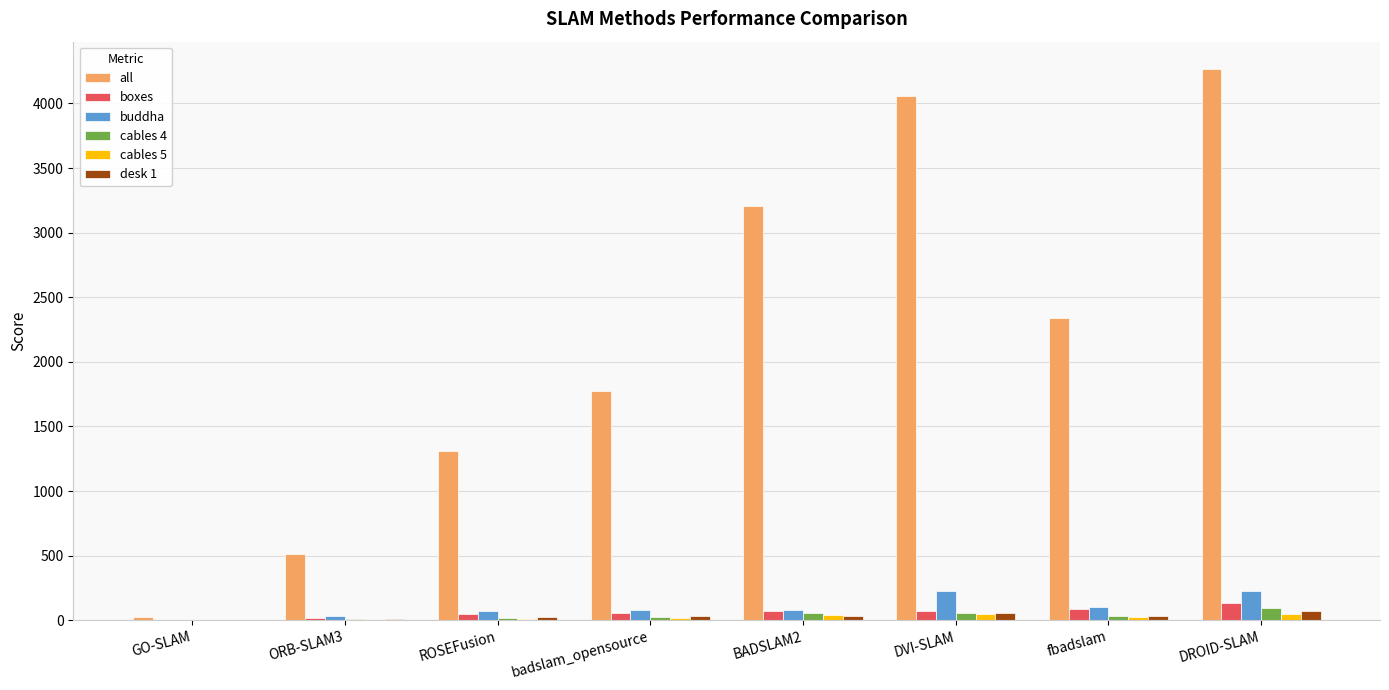

Which series has the widest spread of values?

all